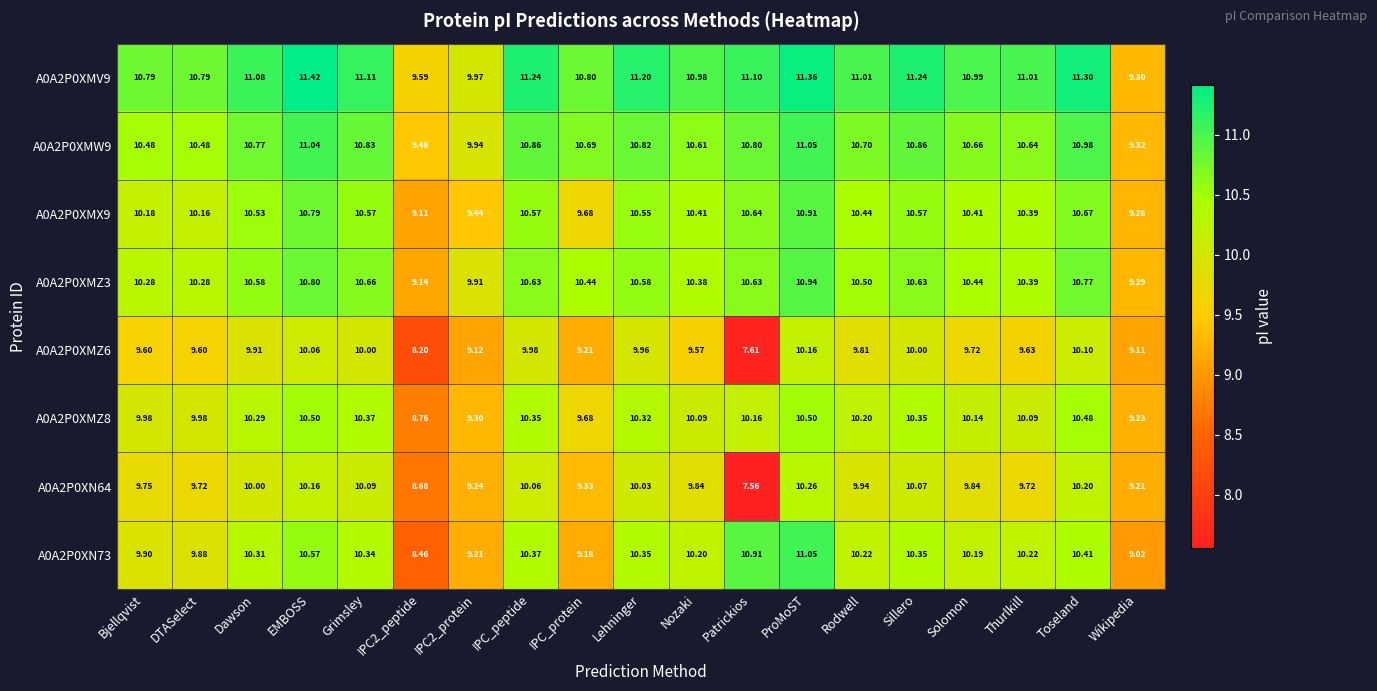

At which label is A0A2P0XN73 closest to 9?

Wikipedia